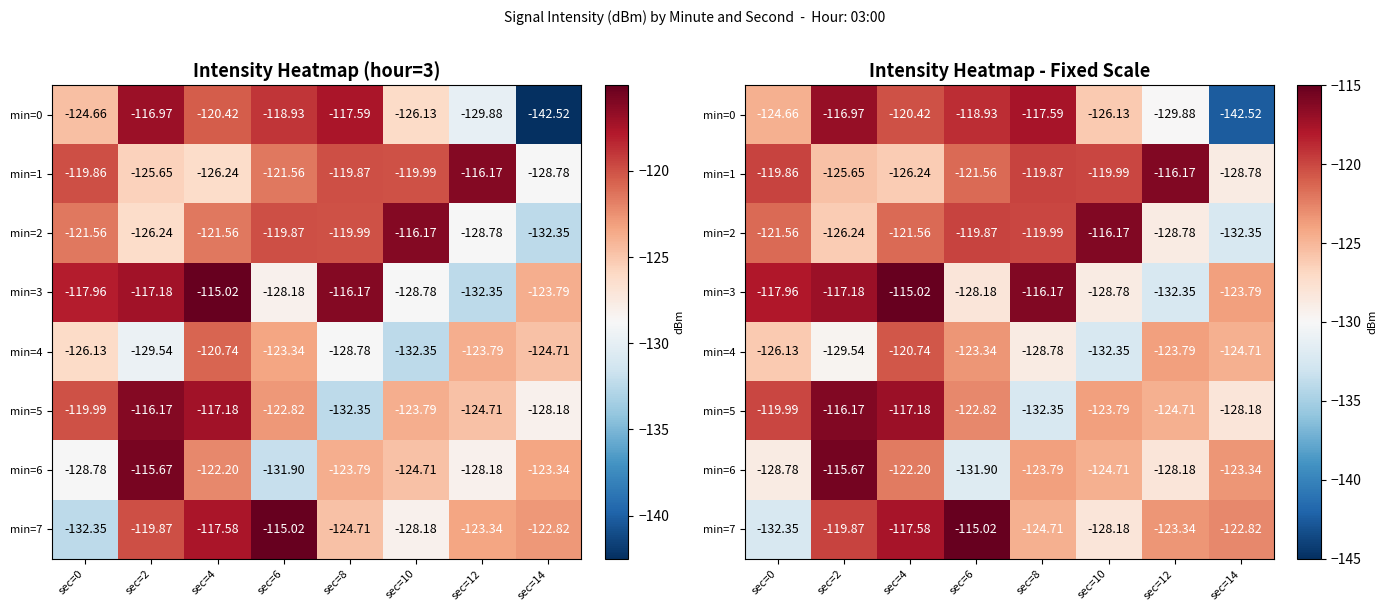

What is the average value of the min=6 series?

-124.8